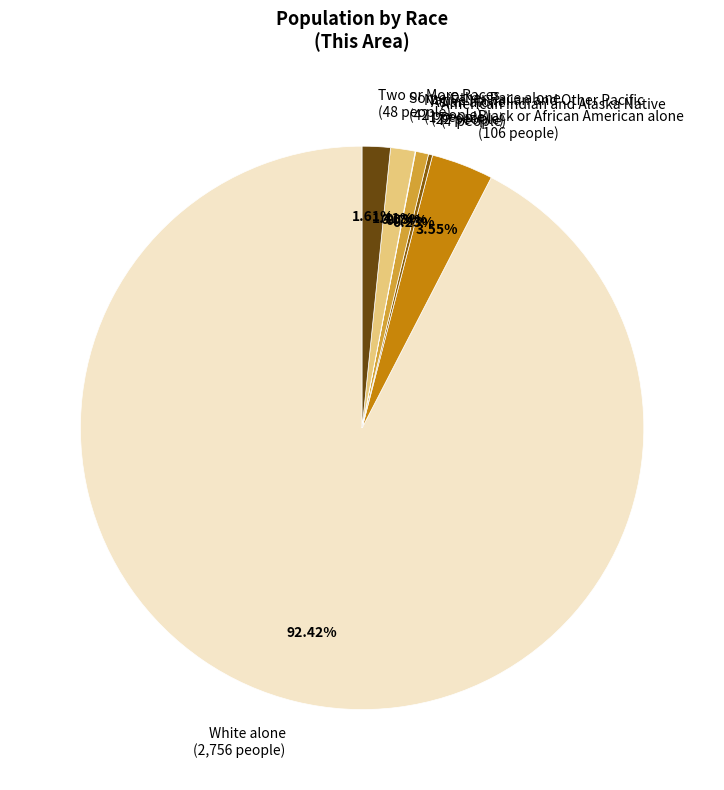

Is White alone (2,756 people) the majority of the pie?

Yes